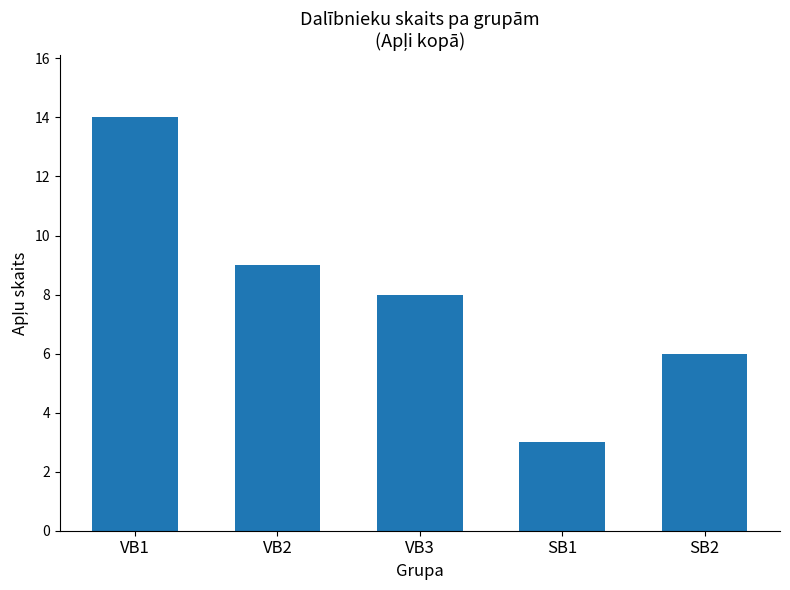

Which label corresponds to the largest value in the chart?

VB1